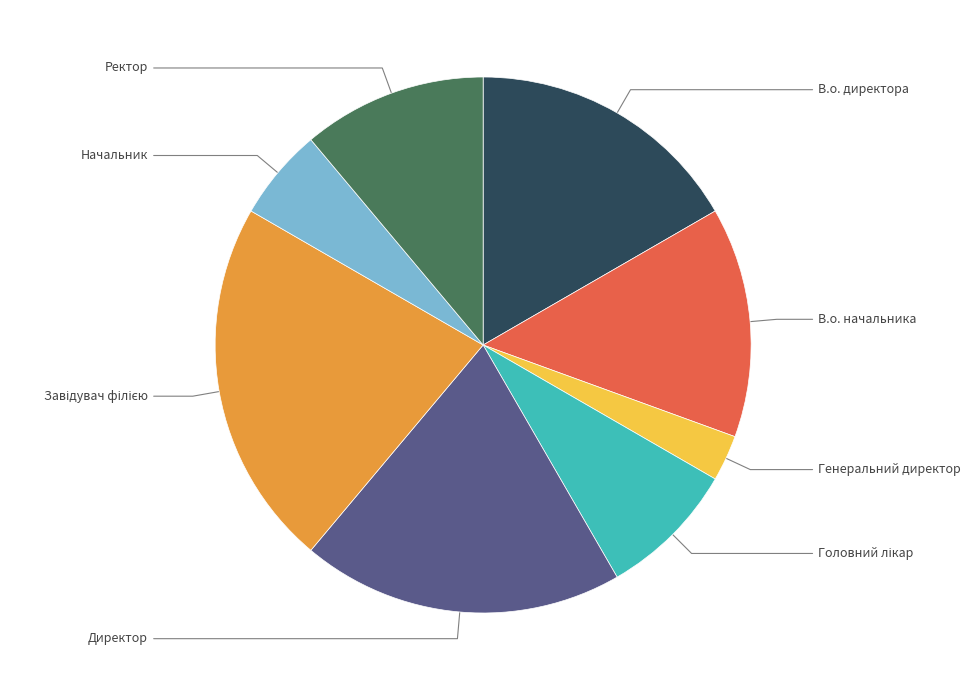

Which has a higher value, Ректор or Директор?

Директор